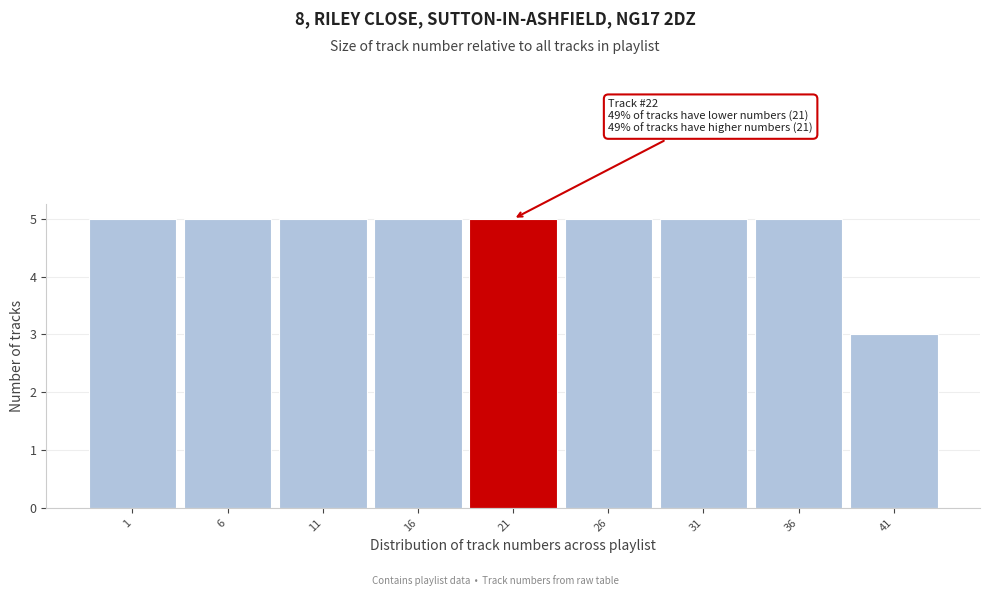

Reading left to right, transcribe all the data shown in this chart.

5	5	5	5	5	5	5	5	3